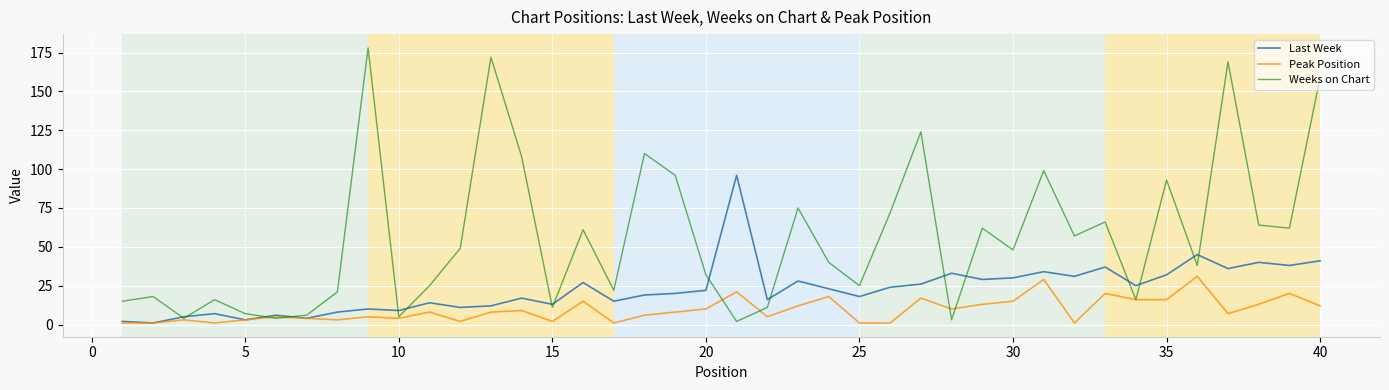

What is the greatest value displayed?

178